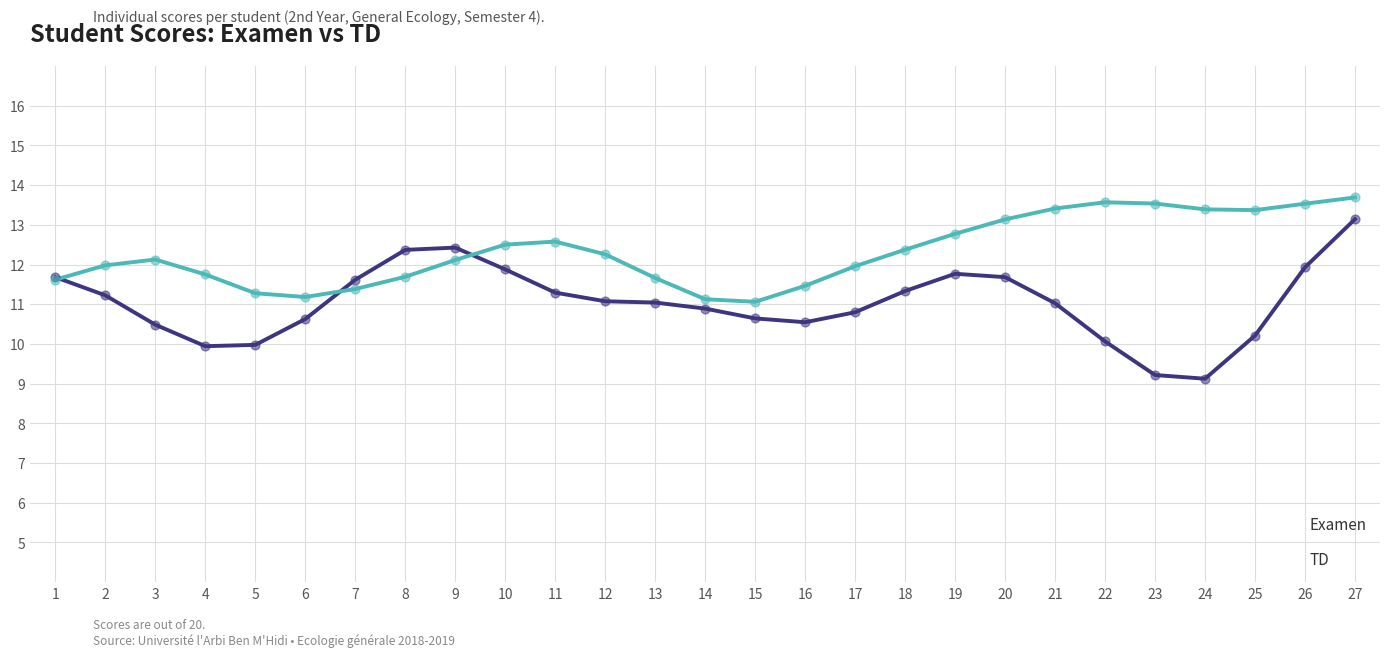

At which category is the sum across all series the highest?

27